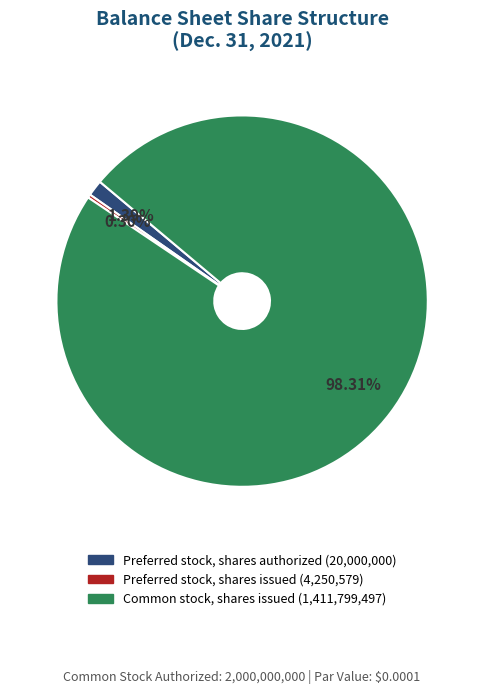

Combined, what portion of the pie is Preferred stock, shares authorized and Common stock, shares issued?

99.7%